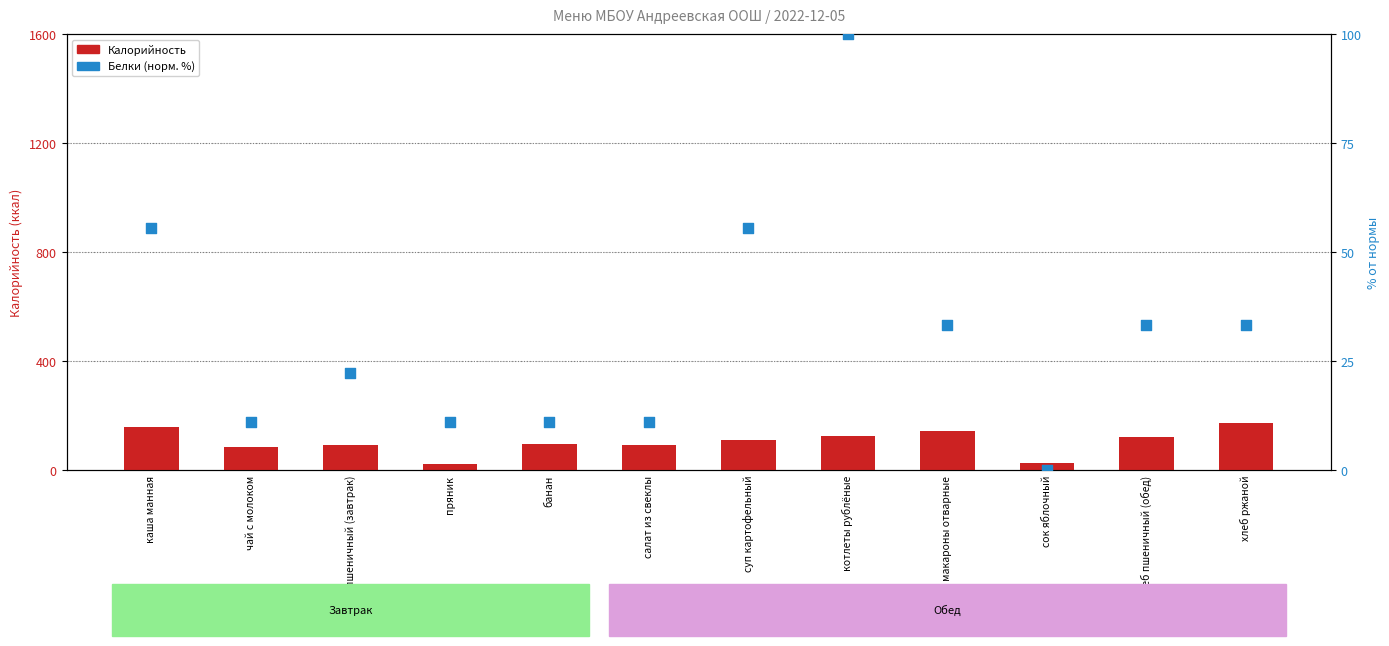

Which series reaches the maximum Y coordinate?

Калорийность